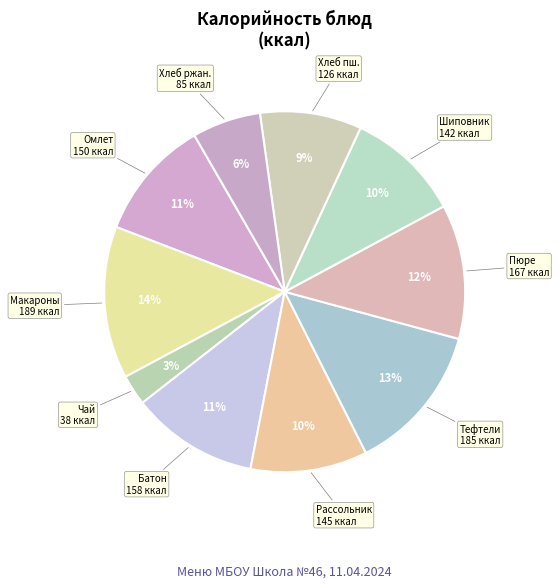

Is there any slice that represents more than half of the pie?

No